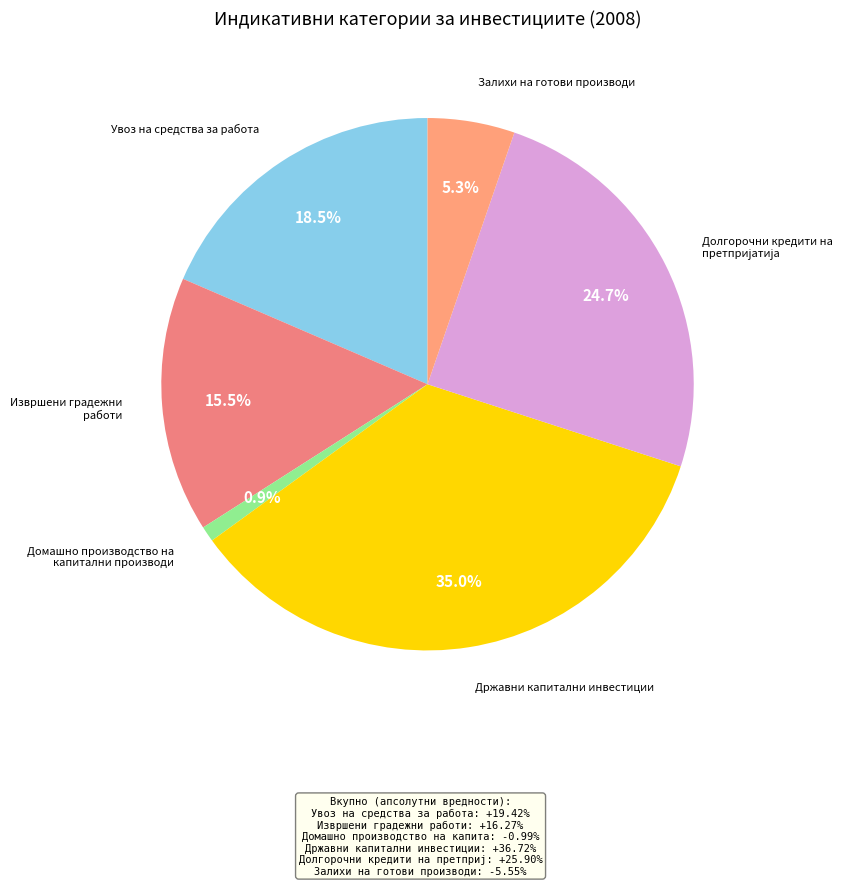

Which category has the biggest portion of the pie?

Државни капитални инвестиции